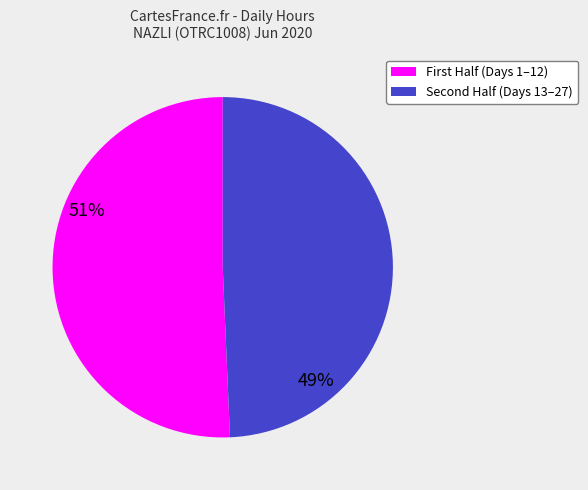

Does any single category account for the majority?

Yes